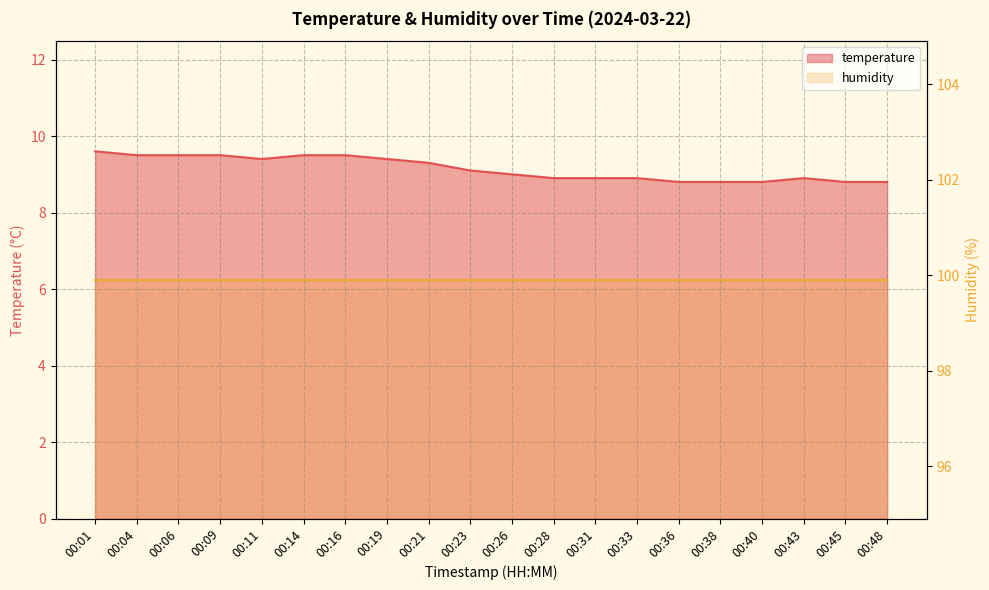

How many interior local peaks (higher than both neighbors) does the data have?

1